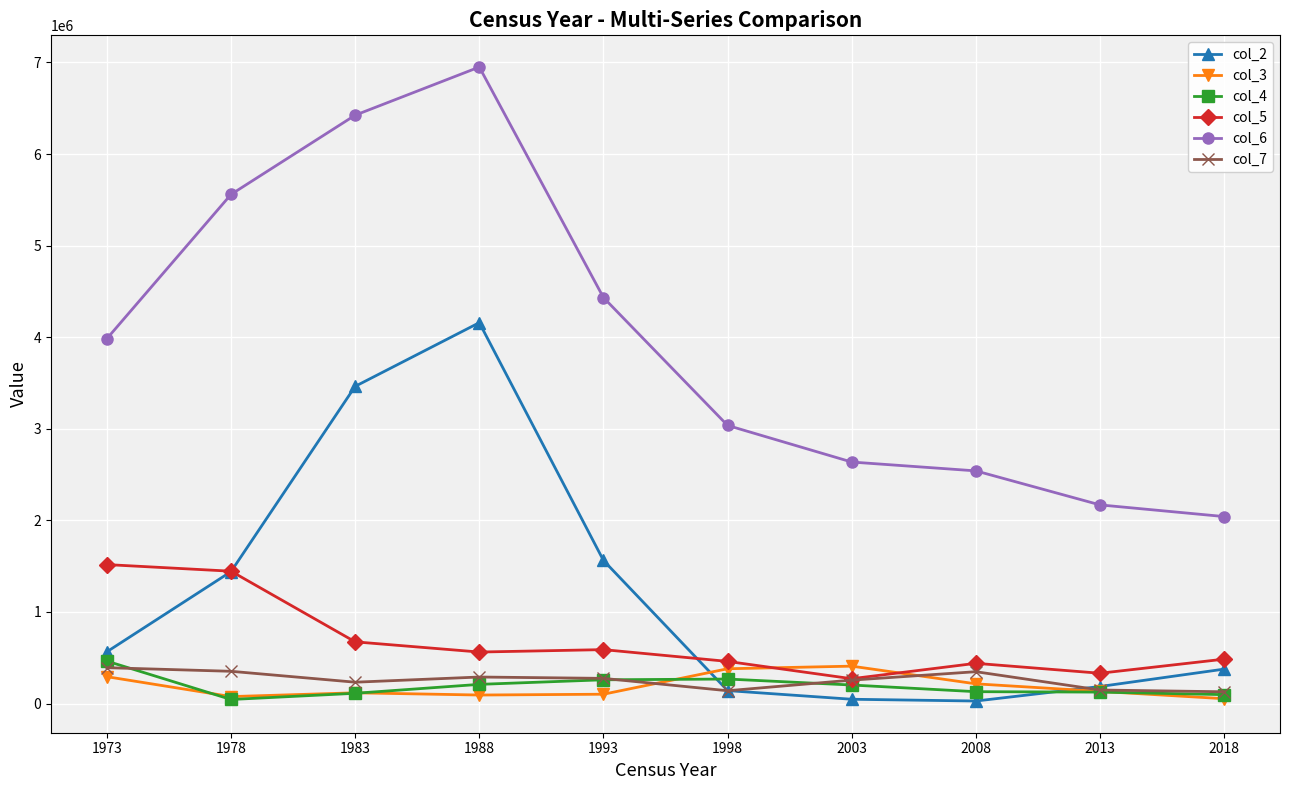

The value of col_4 at 1973 is 780511. True or false?

False